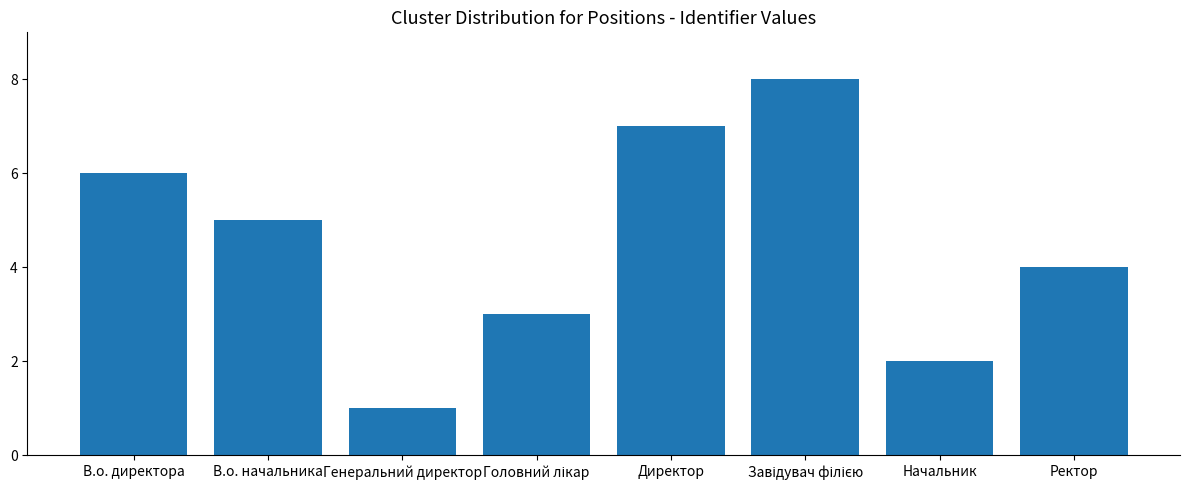

How many bars are there in total?

8